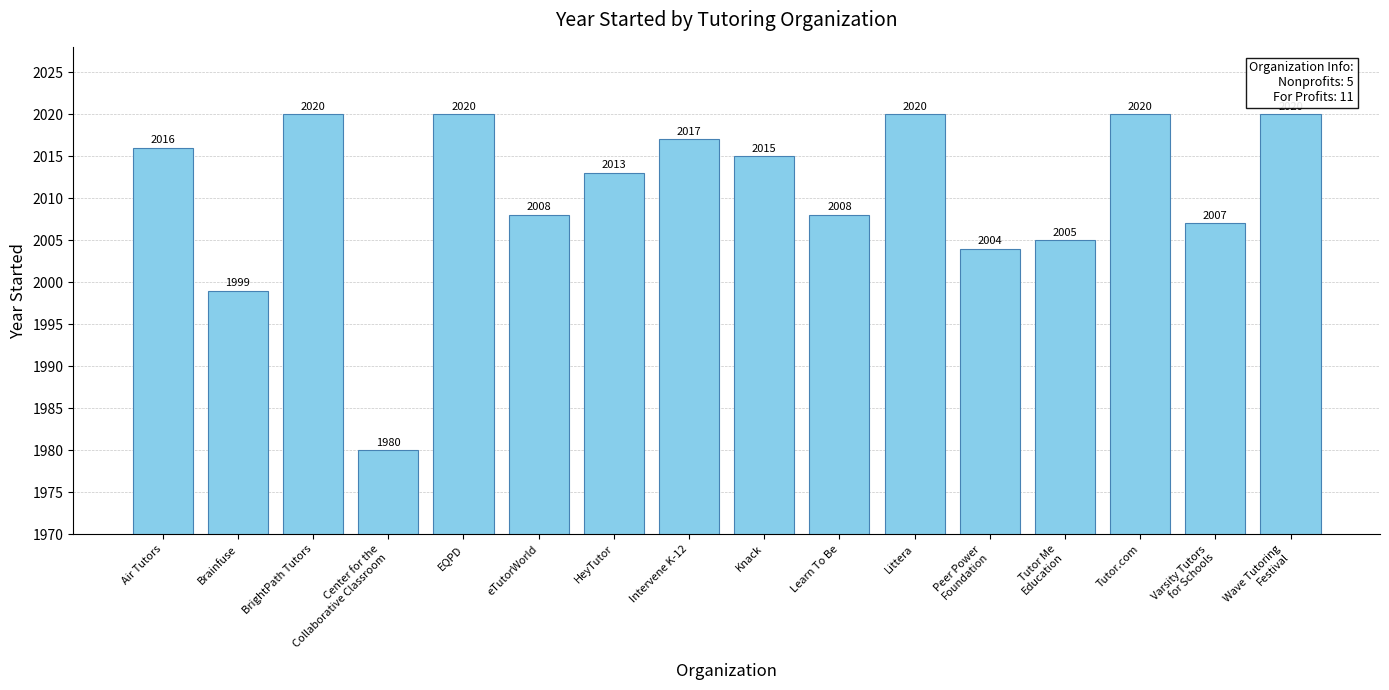

What is the minimum value shown in the chart?

1980